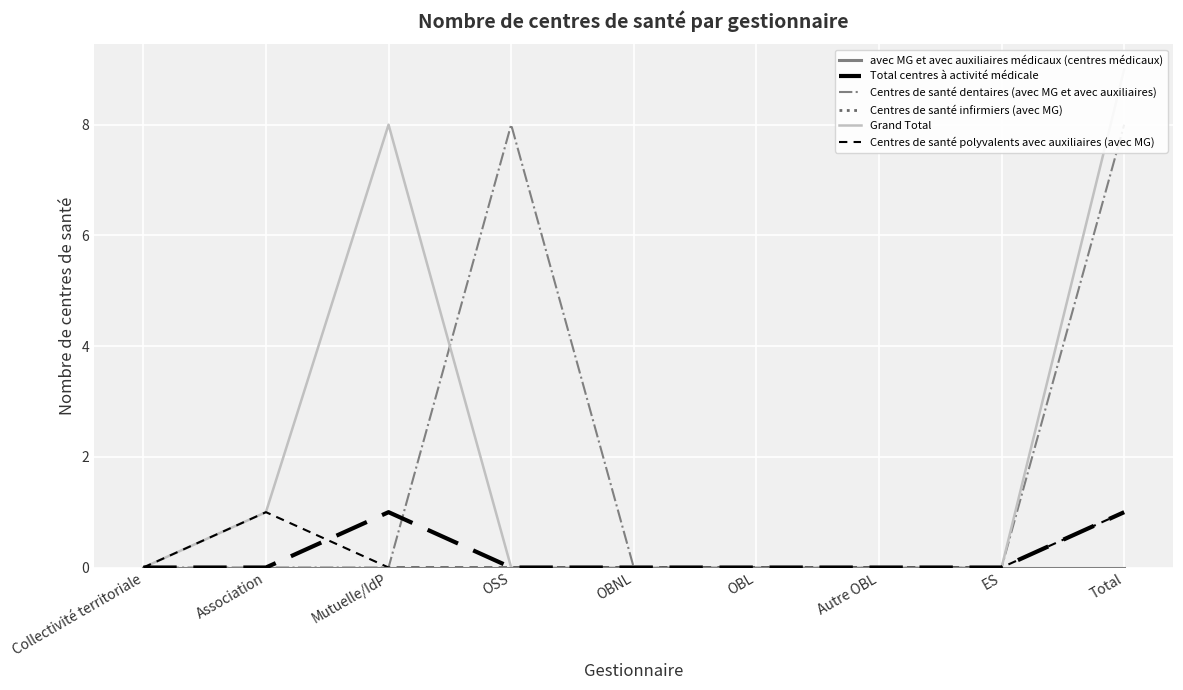

Rank the series by their maximum value, from highest to lowest.

Grand Total, Centres de santé dentaires (avec MG et avec auxiliaires), Total centres à activité médicale, Centres de santé polyvalents avec auxiliaires (avec MG), avec MG et avec auxiliaires médicaux (centres médicaux), Centres de santé infirmiers (avec MG)